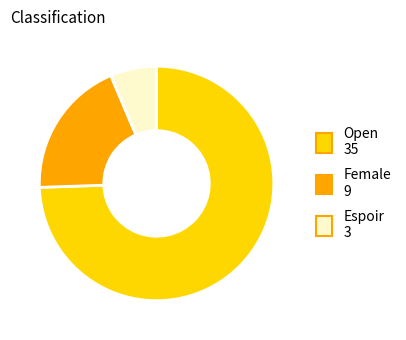

What is the smallest slice in the pie chart?

Espoir